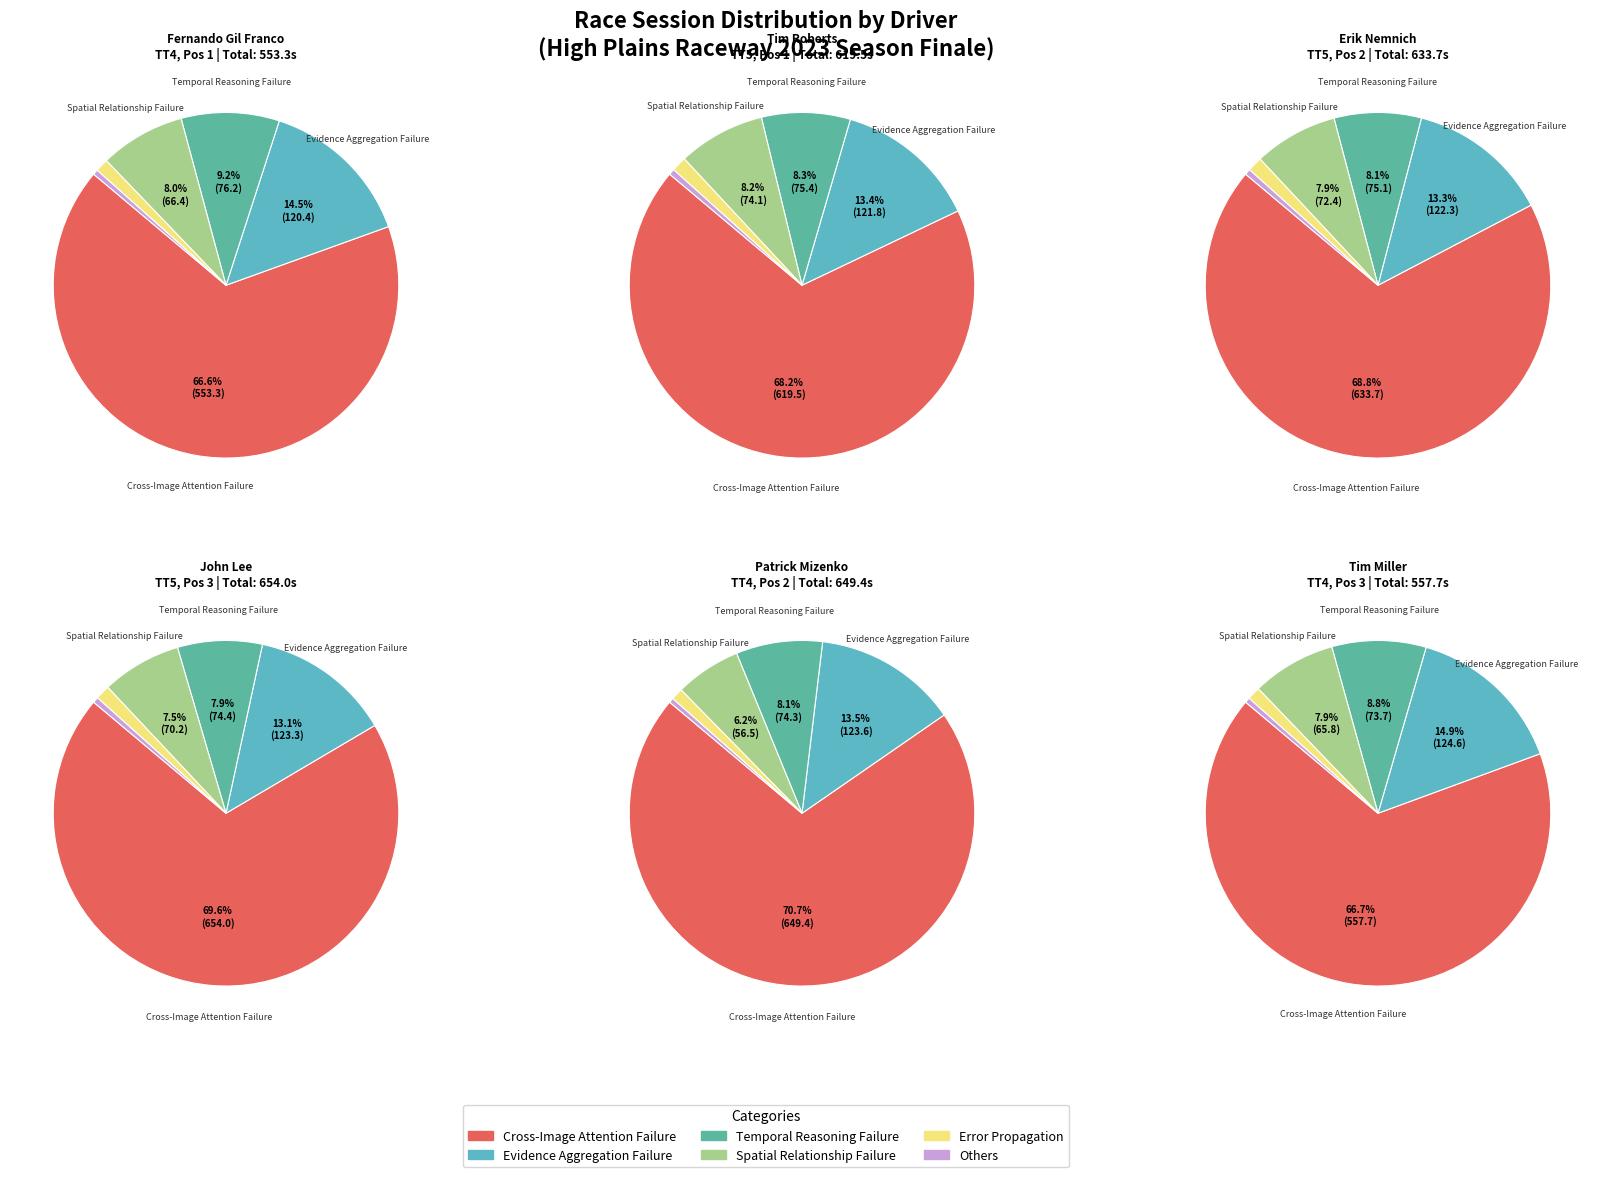

How many slices are in this pie chart?

6